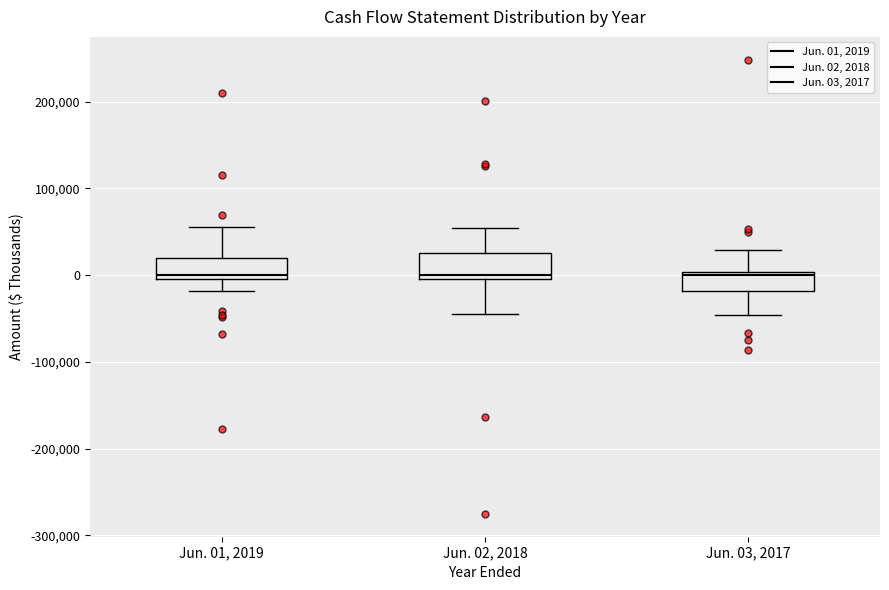

Reading left to right, transcribe this box plot: for each box, give where its median line is, the range the box spans, and where its two whiskers end, as read against the y-axis. The values are not printed on the chart, so give them approximately, as read against the axis.

Jun. 01, 2019: median 0 (just above the box's lower edge), box 0 to 20000, whiskers -20000 to 60000
Jun. 02, 2018: median 0 (just above the box's lower edge), box 0 to 30000, whiskers -50000 to 50000
Jun. 03, 2017: median 0 (just below the box's upper edge), box -20000 to 0, whiskers -50000 to 30000